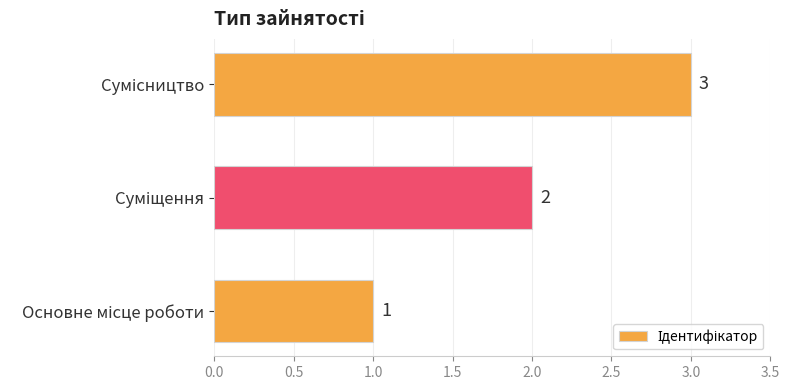

Does the chart contain any negative values?

No